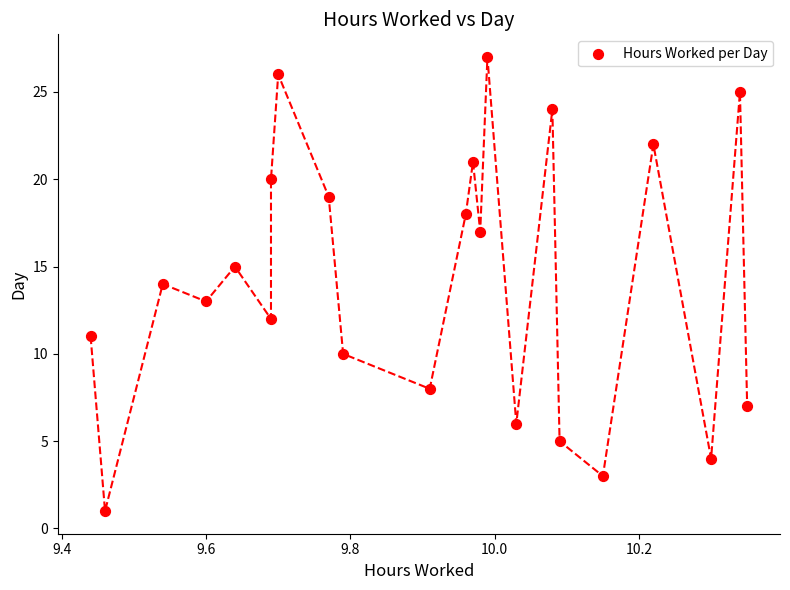

What is the range of Y values (max minus min)?

26